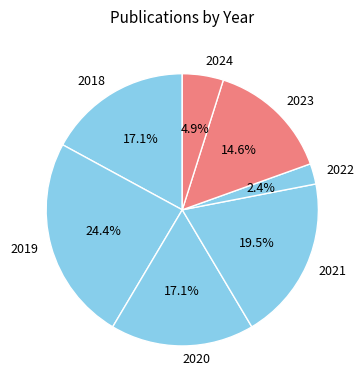

Which slice is the largest?

2019